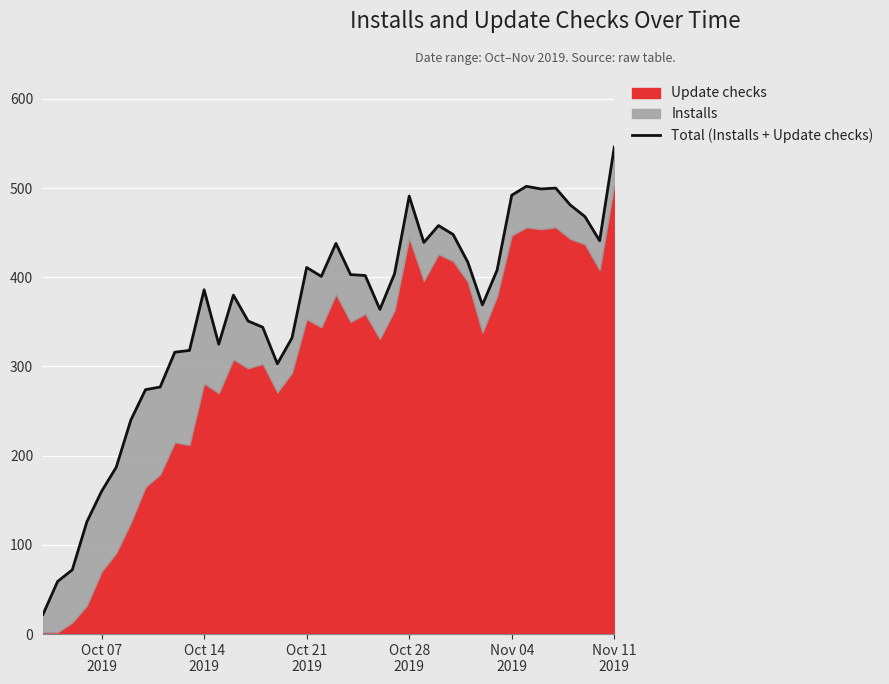

Reading right to left, list all the values displayed in this chart.

546	441	468	481	500	499	502	492	408	369	417	448	458	439	491	404	364	402	403	438	401	411	332	303	344	351	380	325	386	318	316	277	274	240	187	160	126	72	59	22